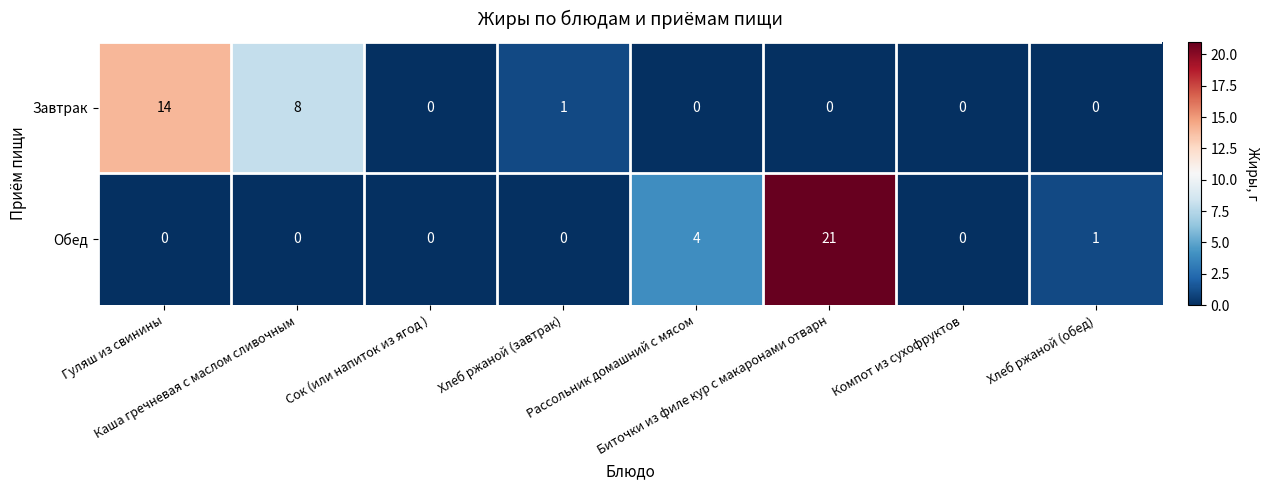

Which series has the largest total across all categories?

Обед